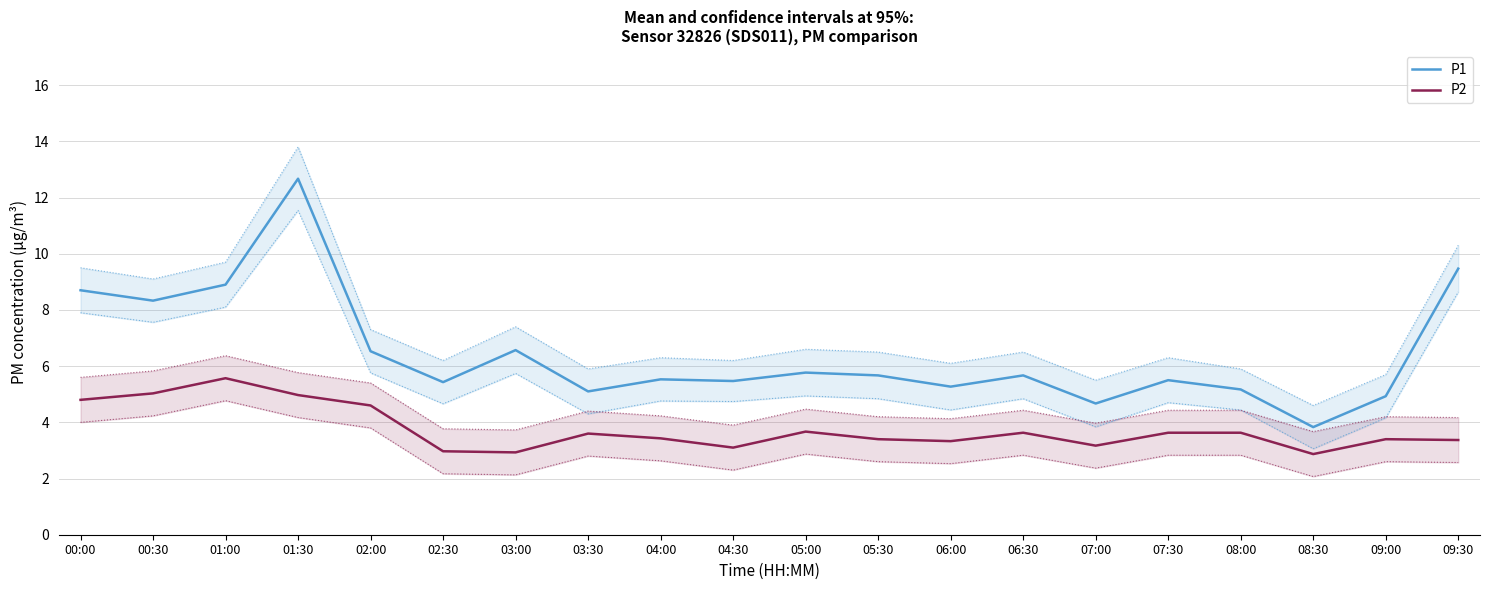

Is the value of P1 at 07:30 greater than the value of P2 at 04:00?

Yes